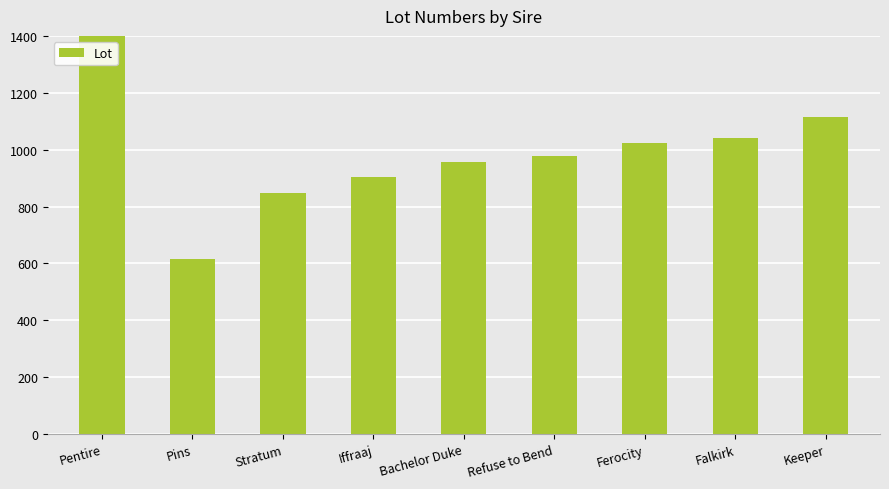

What is the average value?

1010